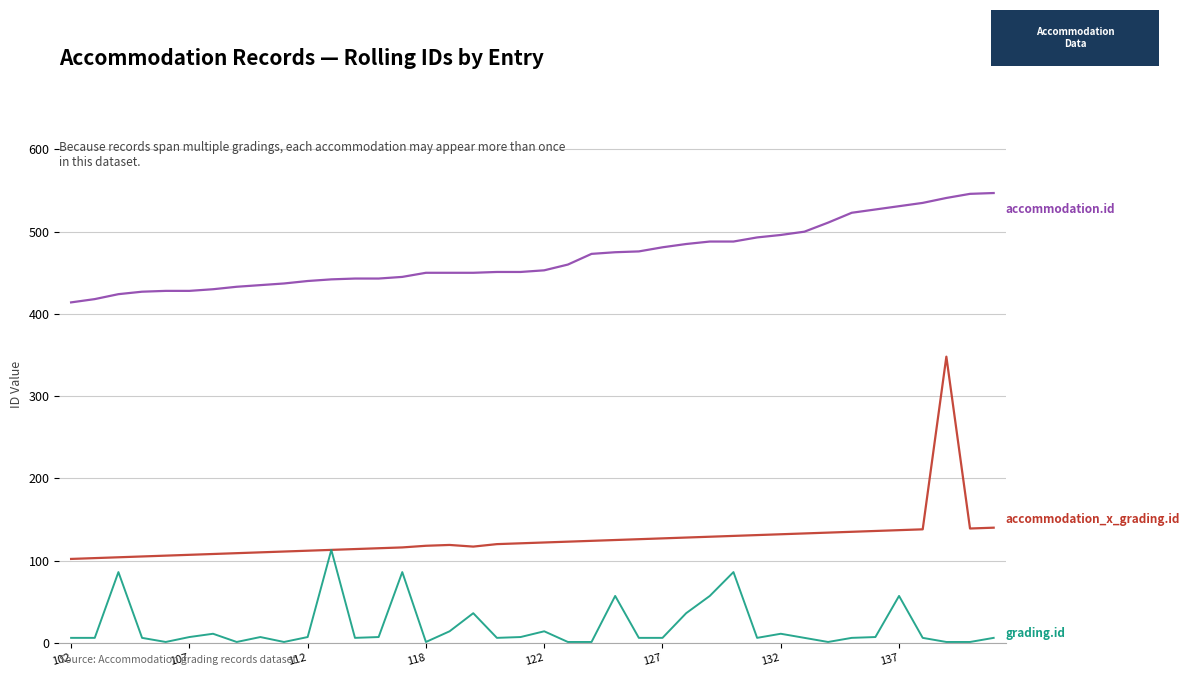

What is the maximum value shown in the chart?

547